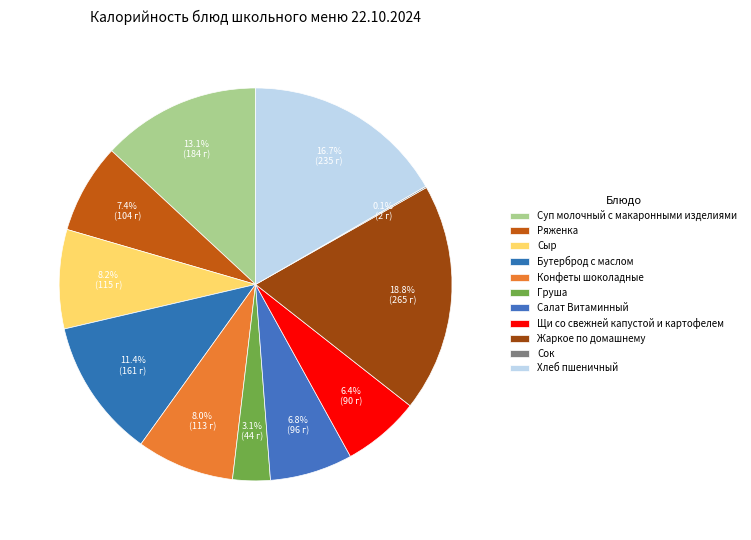

Is there a majority slice in this chart?

No